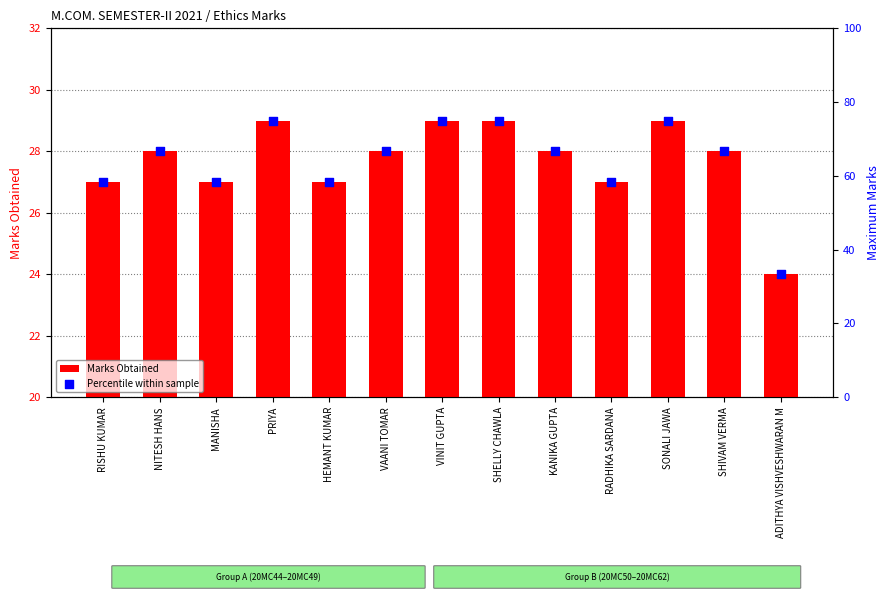

Is the value of Percentile within sample at RISHU KUMAR greater than the value of Marks Obtained at SONALI JAWA?

Yes